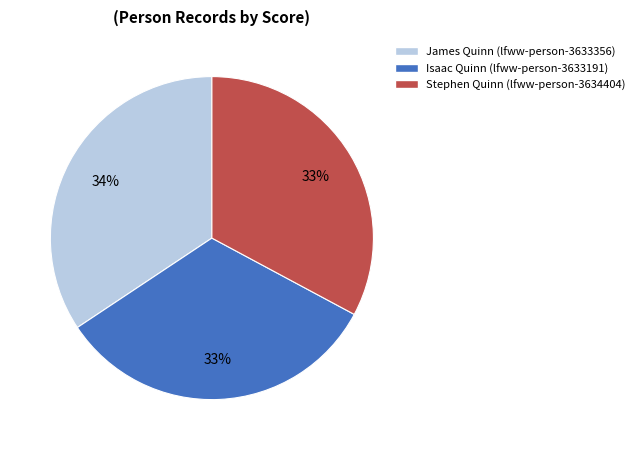

Which has a higher value, Isaac Quinn (lfww-person-3633191) or James Quinn (lfww-person-3633356)?

James Quinn (lfww-person-3633356)